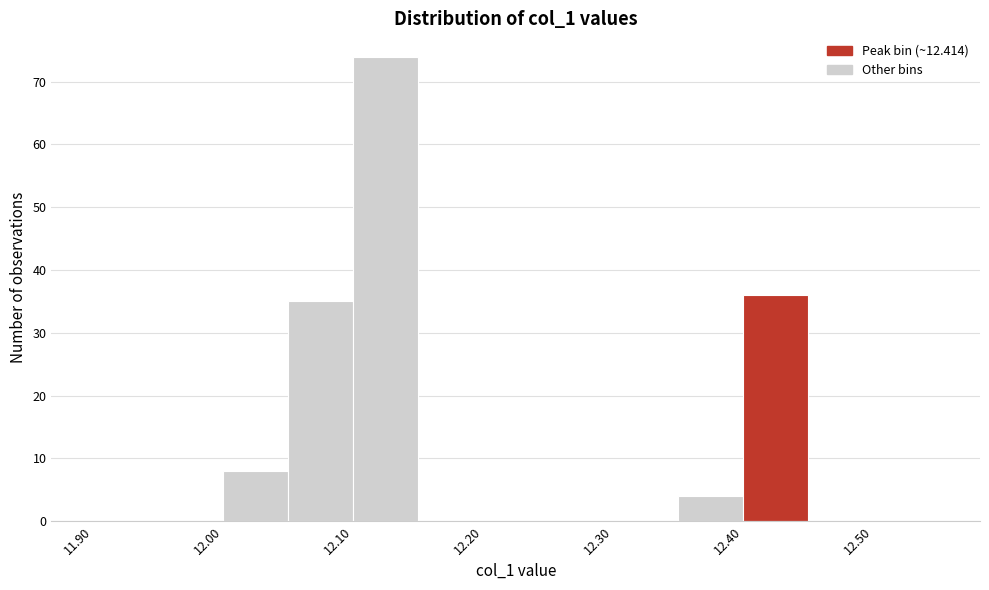

Which range on the x-axis has the tallest bar?

12.10 to 12.15